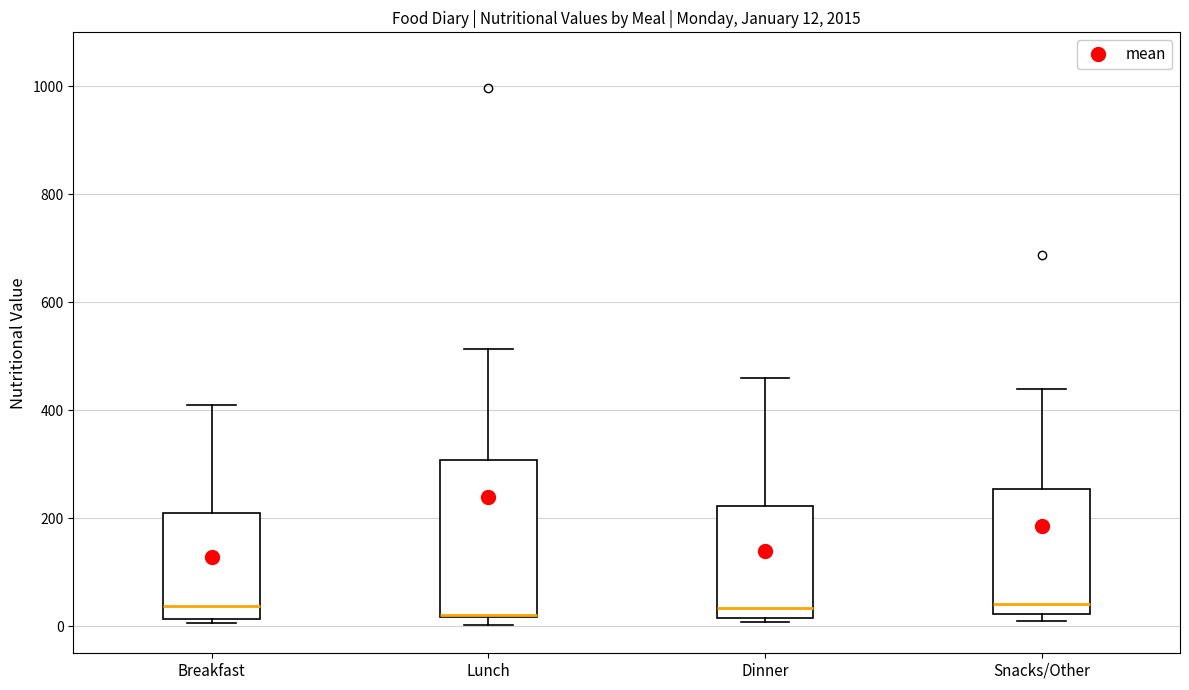

Comparing the boxes themselves (not the whiskers), which one is the tallest?

Lunch